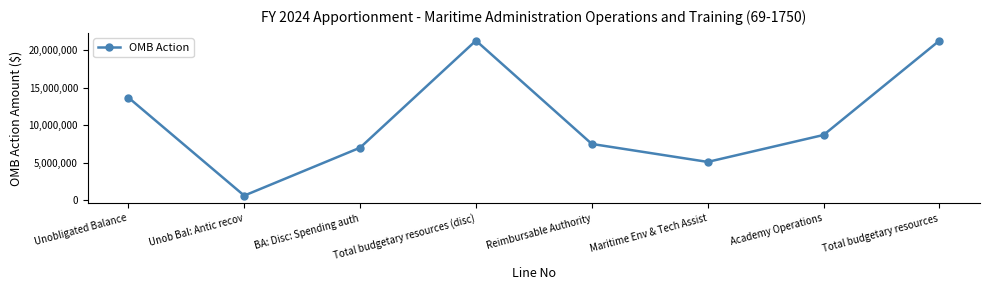

What is the greatest value displayed?

21300000